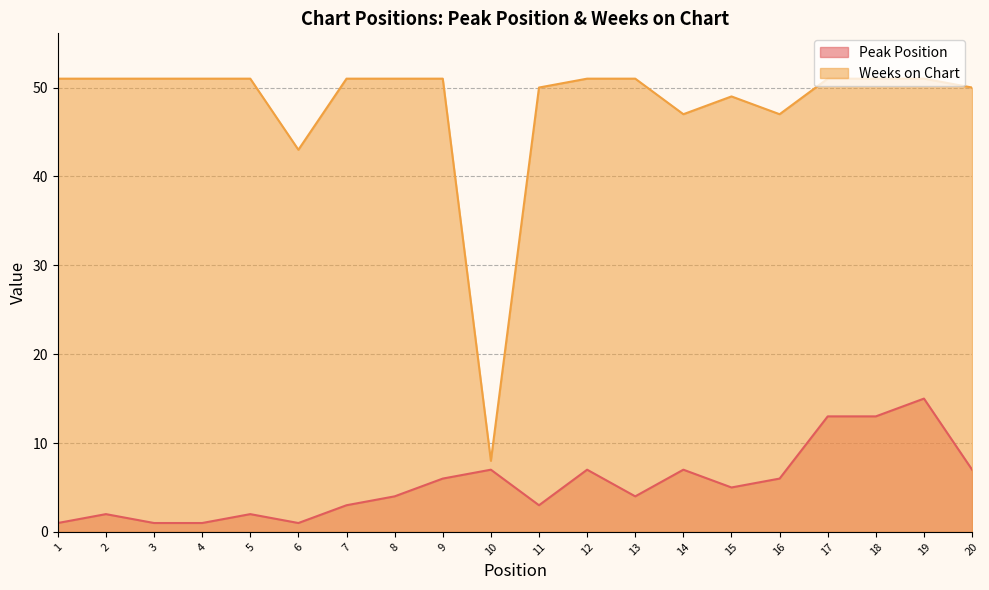

What is the value of the Weeks on Chart point at the 1st from the left?

51